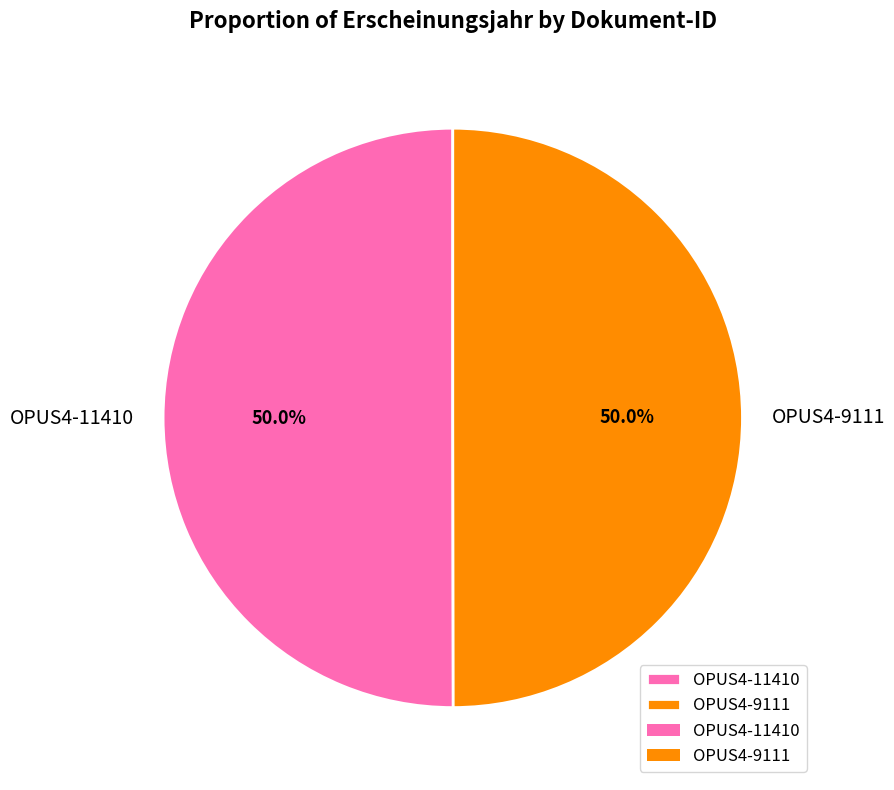

Count the number of slices in the pie.

2